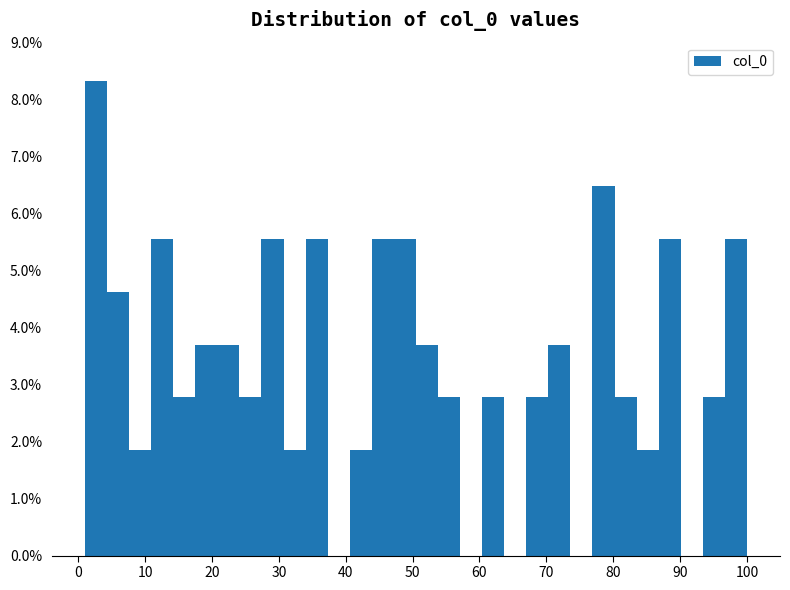

Around what value on the x-axis is the tallest bar? Give the approximate position of its centre, as read against the axis.

3